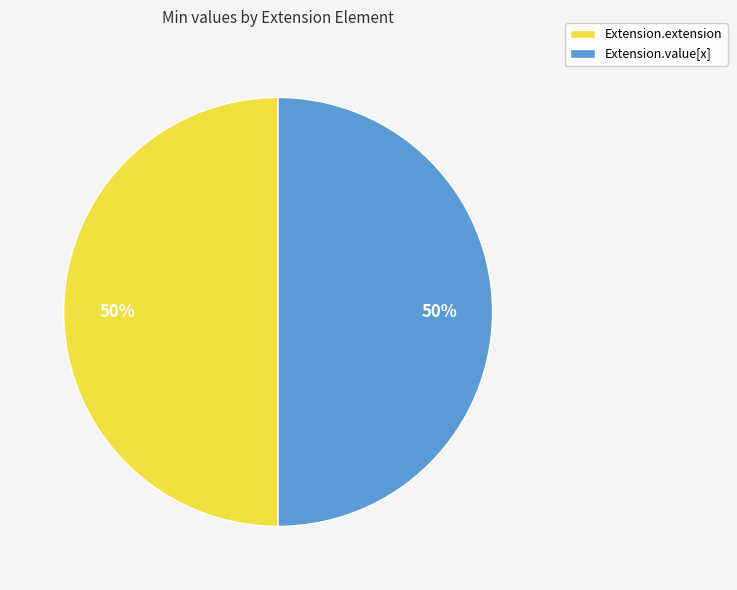

Combined, do Extension.extension and Extension.value[x] account for over 50%?

Yes